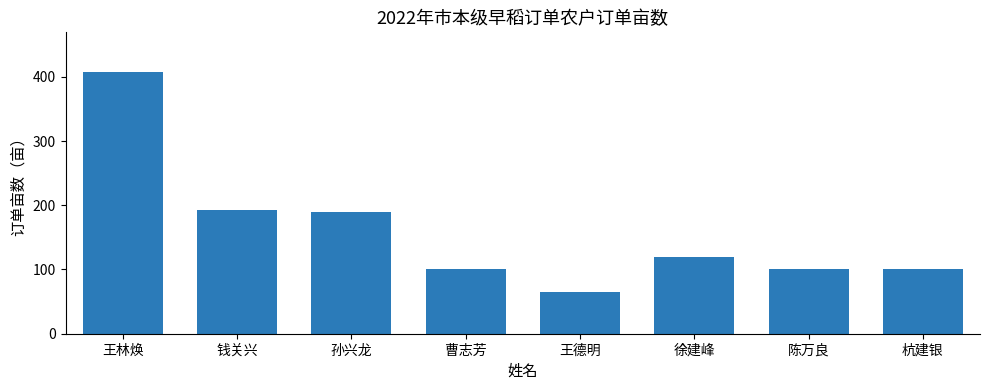

What is the sum of all values?

1276